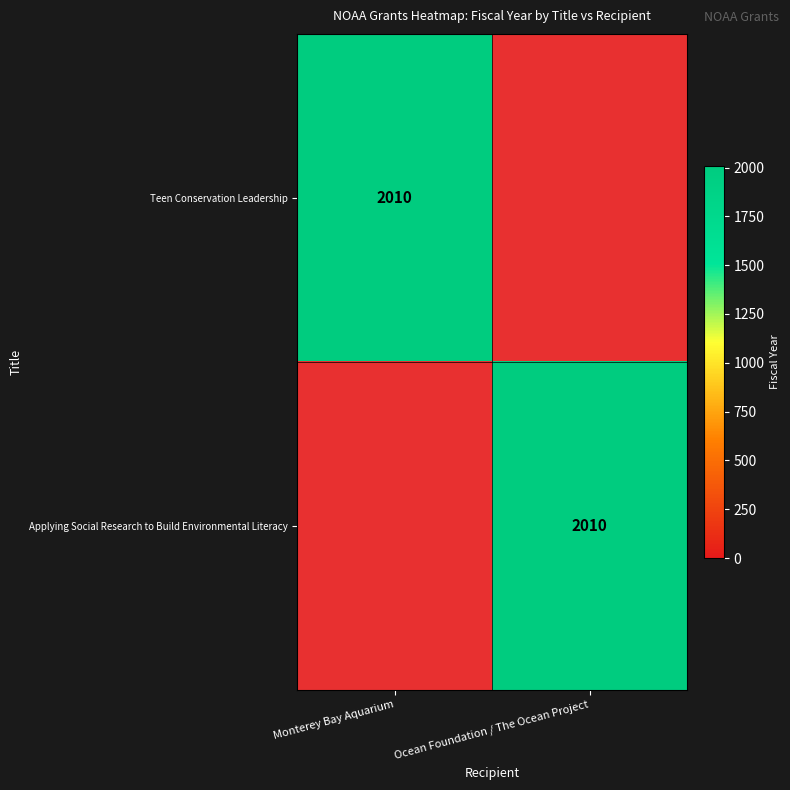

The Teen Conservation Leadership series shows 2010 at Monterey Bay Aquarium. True or false?

True